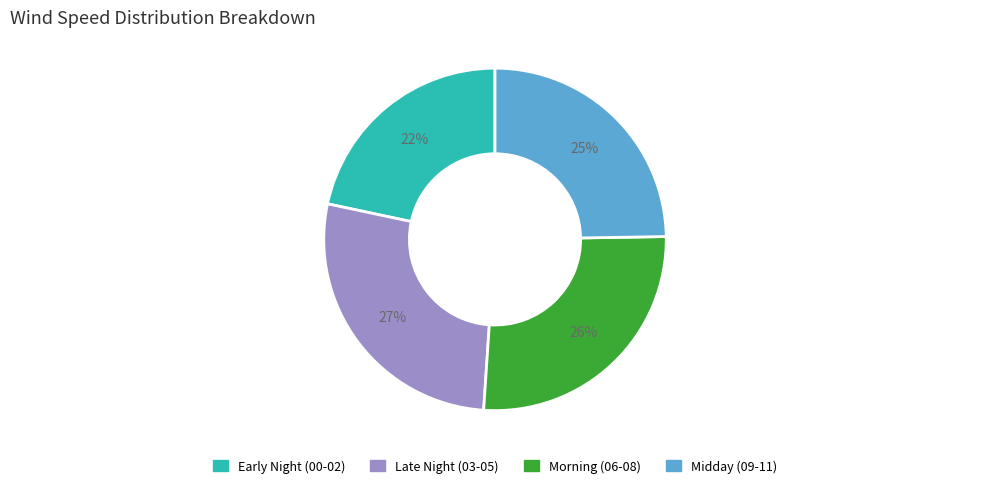

To the nearest percent, what is the average slice percentage?

25%